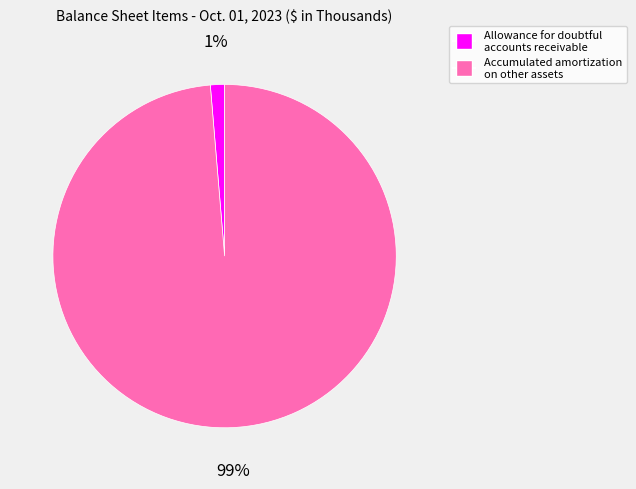

Count the number of slices in the pie.

2